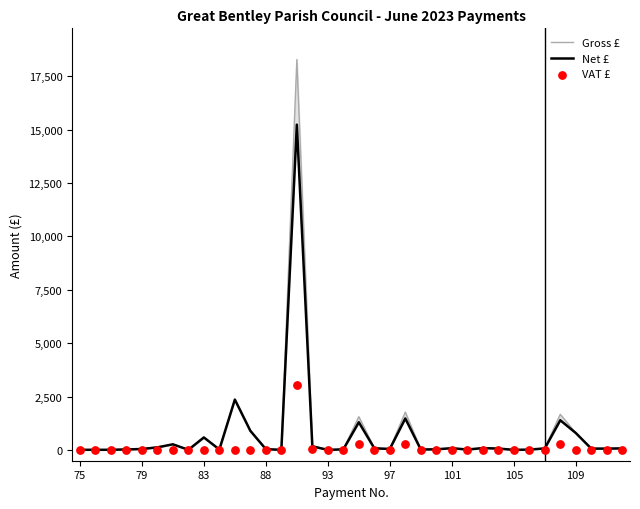

Which series contains the highest Y value?

Gross £